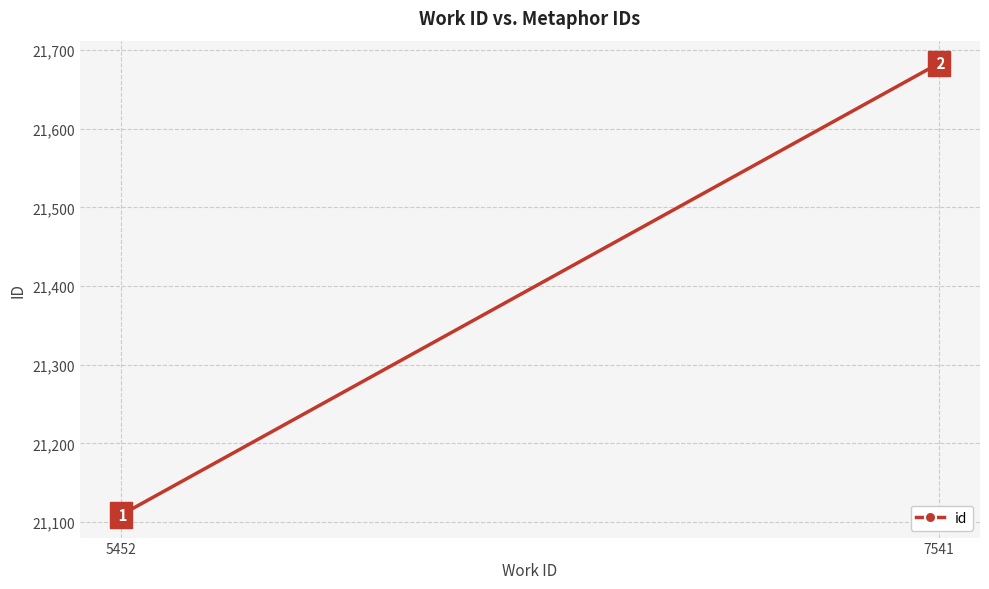

Rank the categories by value from lowest to highest.

5452, 7541